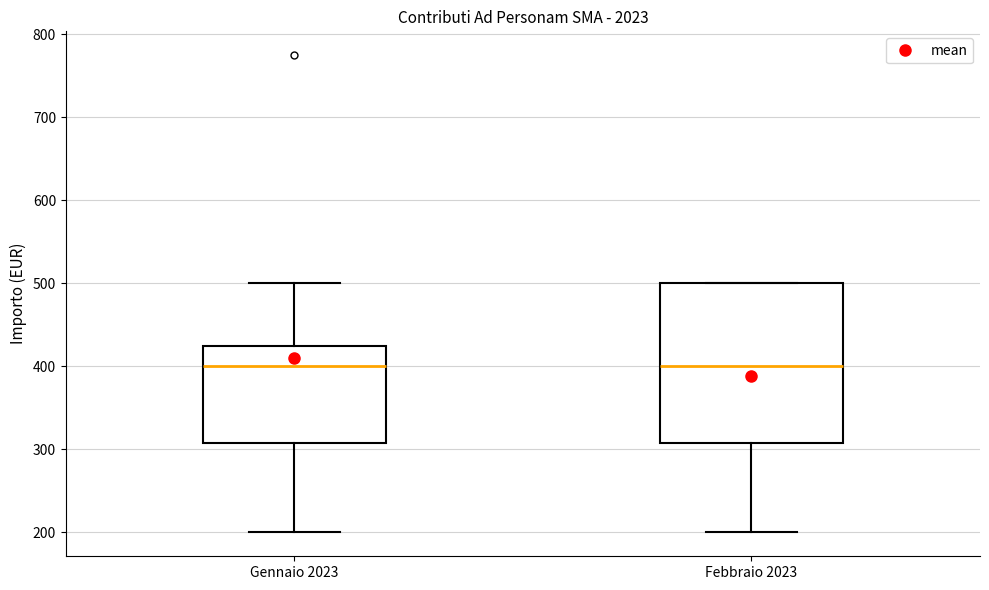

Reading left to right, read every box against the y-axis: the position of its median line, the range the box covers, and the ends of its whiskers. The values are not printed on the chart, so give them approximately, as read against the axis.

Gennaio 2023: median 400, box 310 to 430, whiskers 200 to 500
Febbraio 2023: median 400, box 310 to 500, whiskers 200 to 500